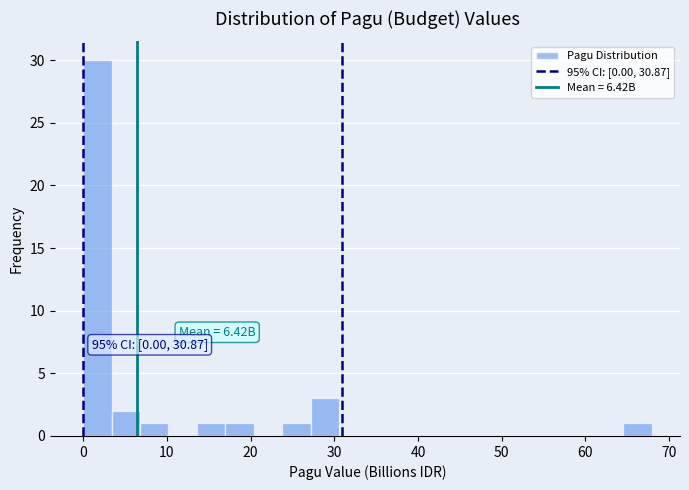

Read against the x-axis, roughly where is the centre of the tallest bar?

2